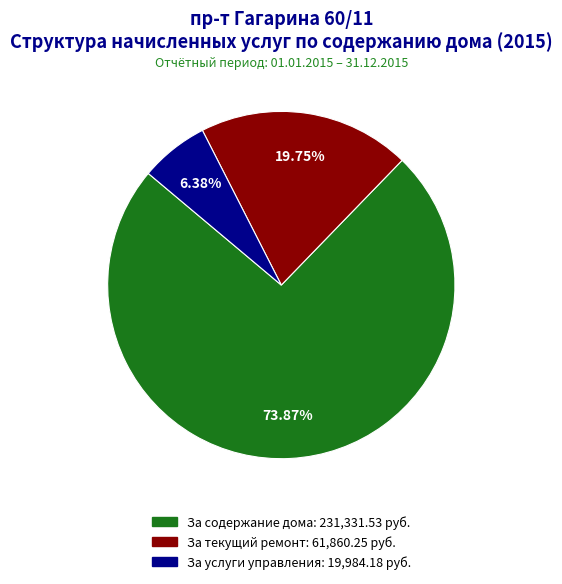

What is the majority slice?

За содержание дома